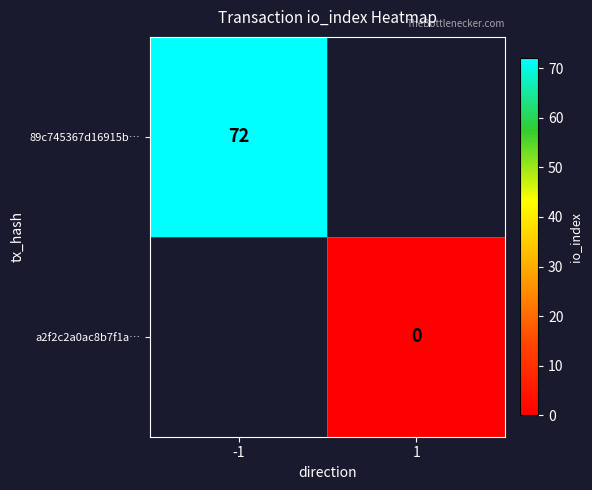

True or false: 89c745367d16915b… has a value of 31 at -1.

False